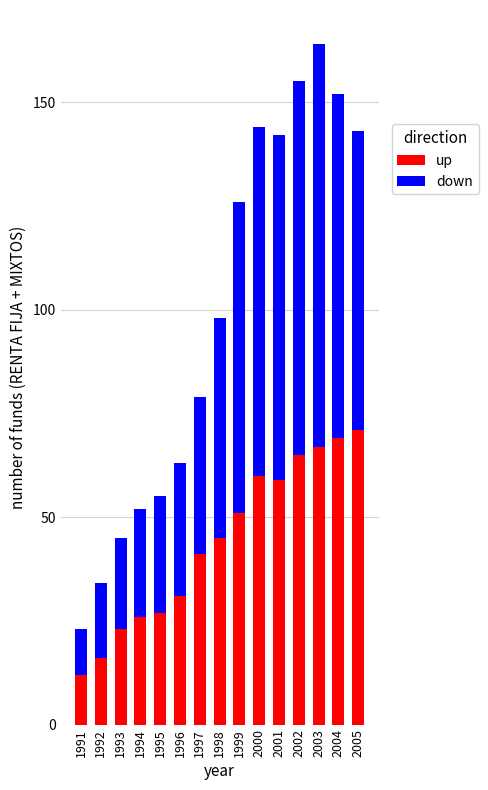

What is the lowest value of the up series?

12